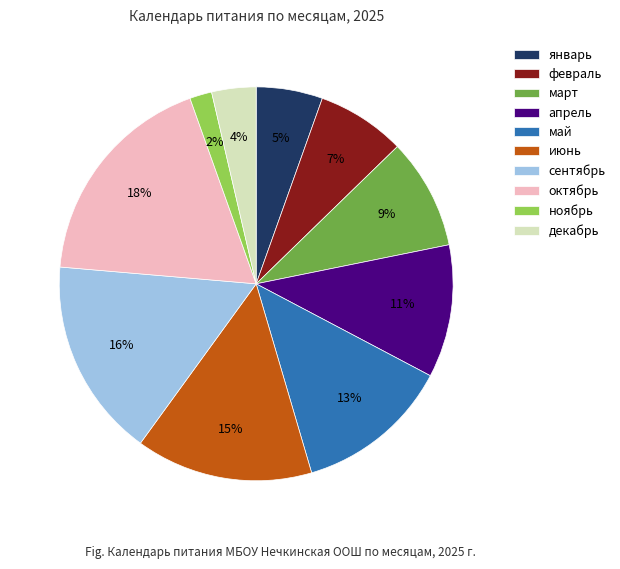

To the nearest percent, what is the average slice percentage?

10%